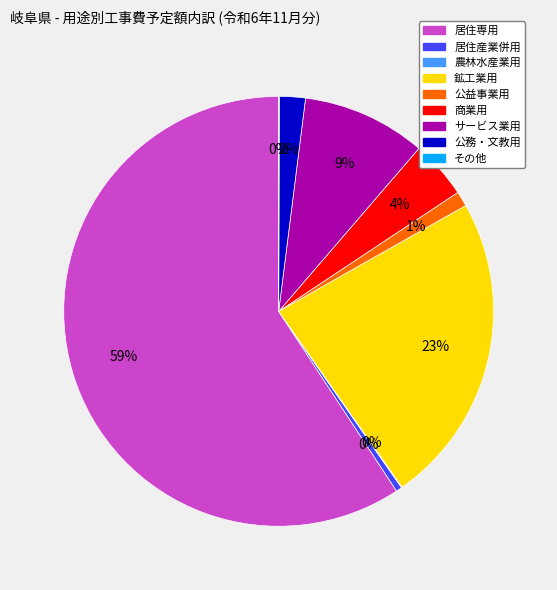

True or false: 公務・文教用 accounts for 2% of the total.

True